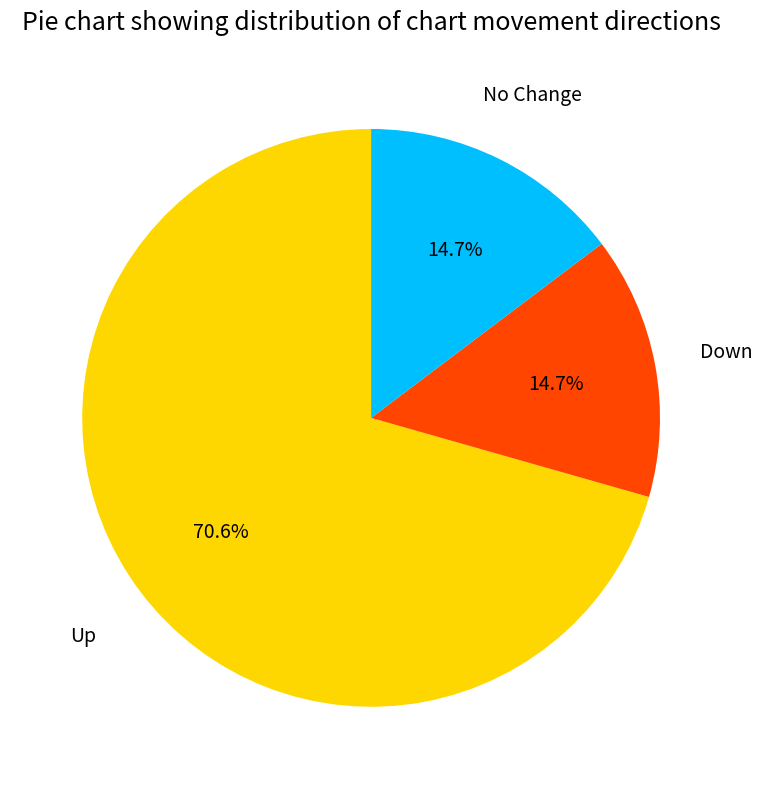

Is there a majority slice in this chart?

Yes